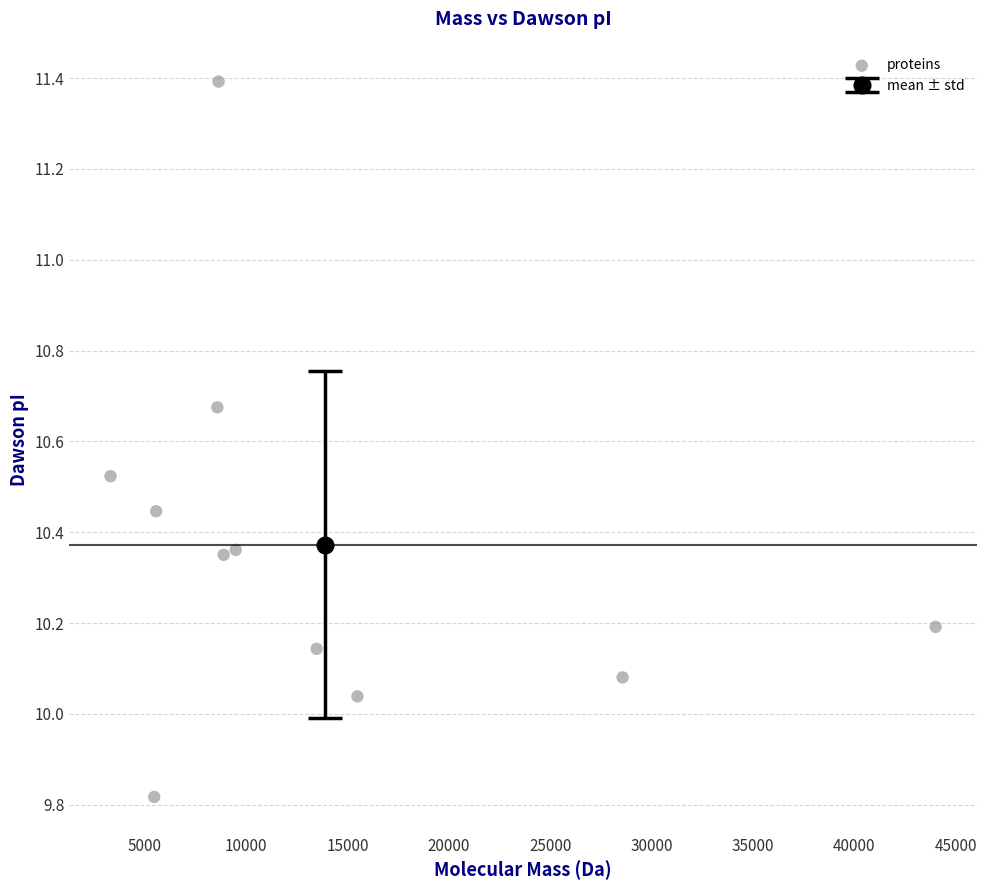

What is the range of X values (max minus min)?

40715.3